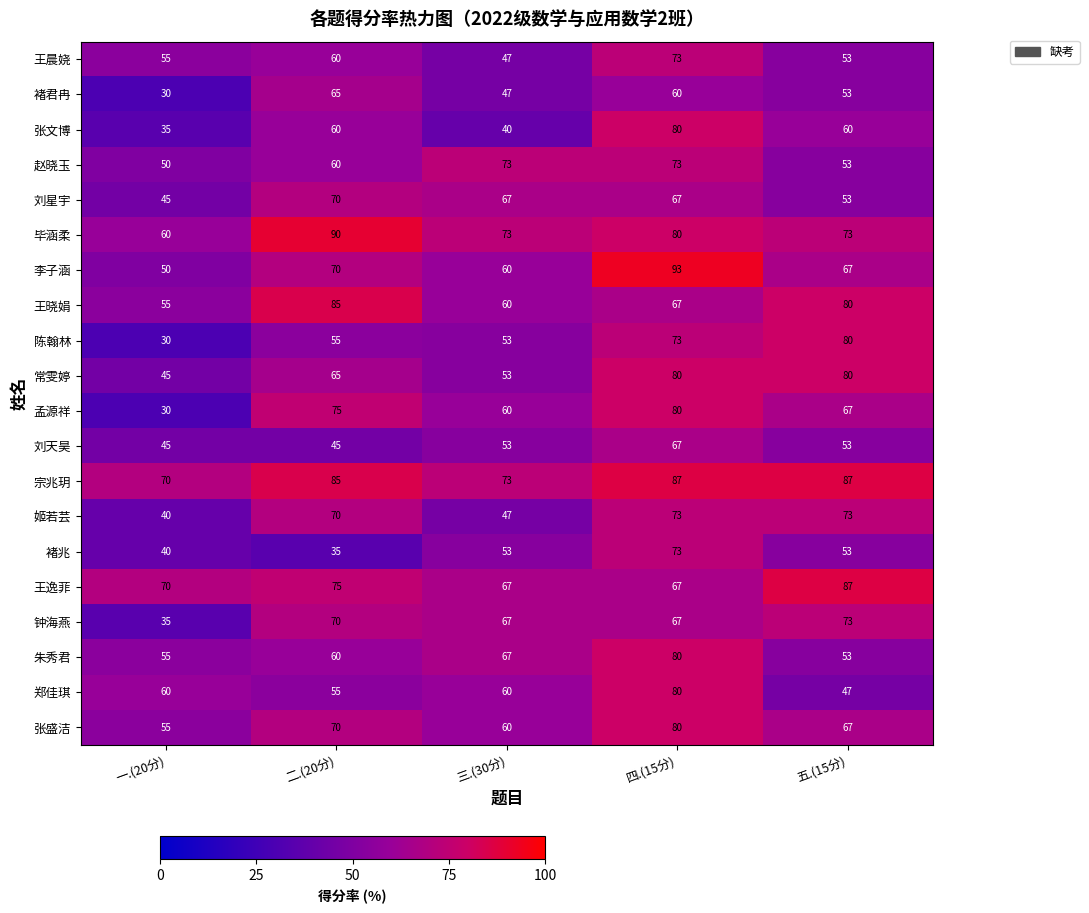

What is the difference between the maximum and minimum values in the 李子涵 series?

43